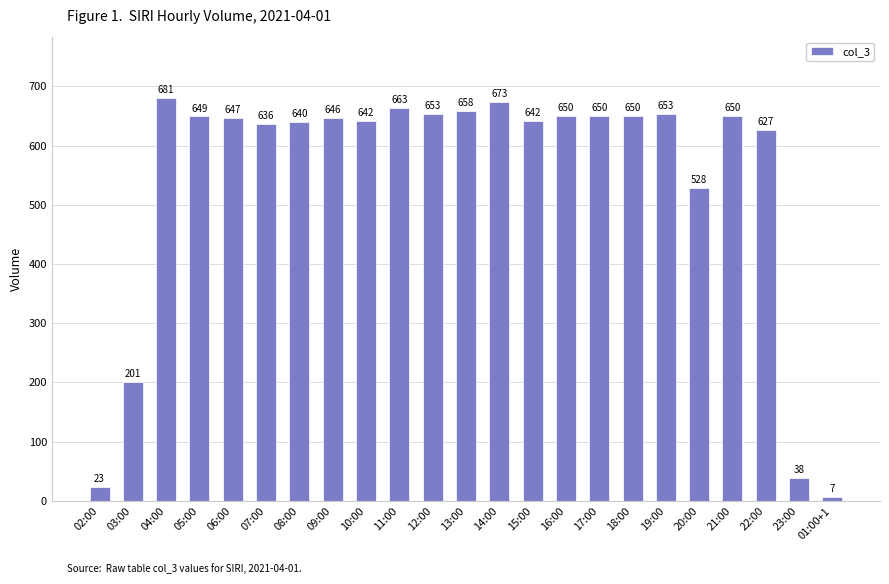

What is the change in value from 06:00 to 22:00?

-20